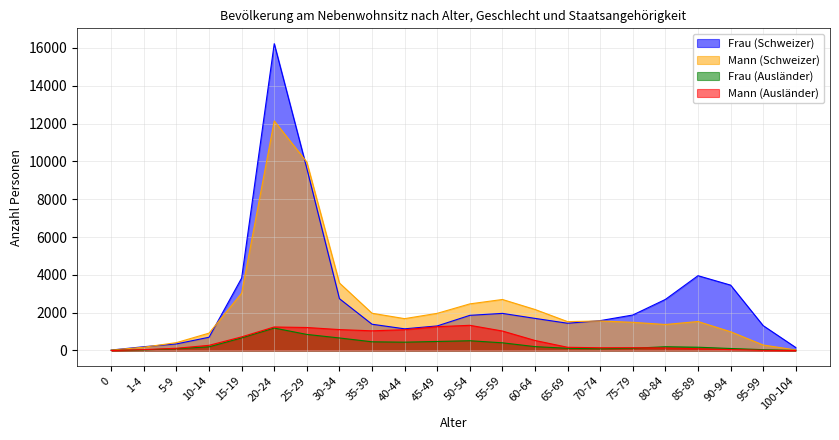

How many data points in Frau (Ausländer) are less than 199?

11